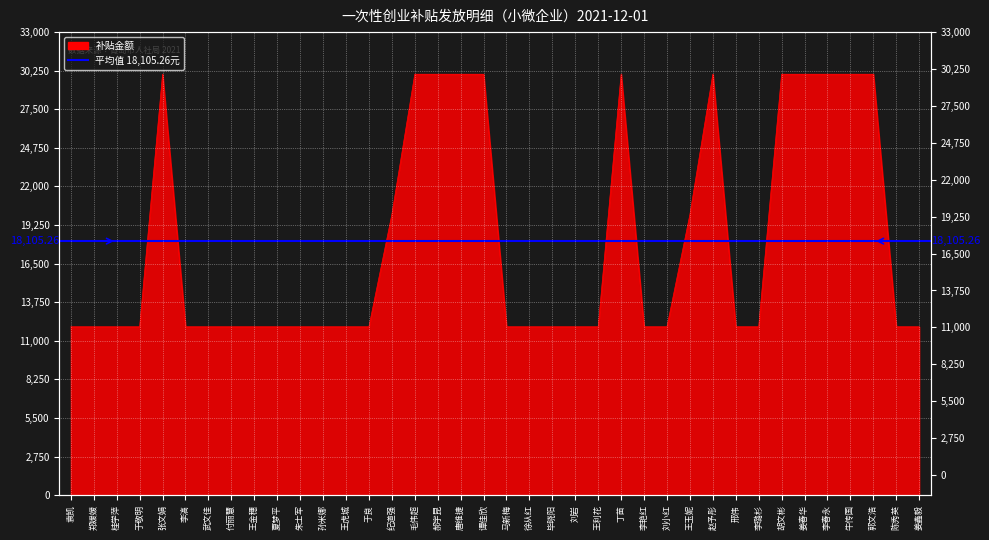

At which label is the value closest to 21000?

纪道强